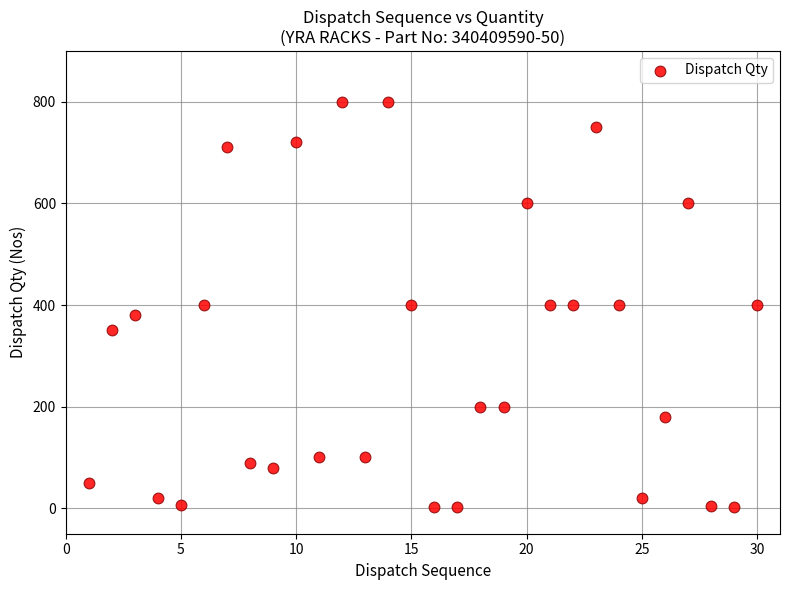

What is the range of X values (max minus min)?

29